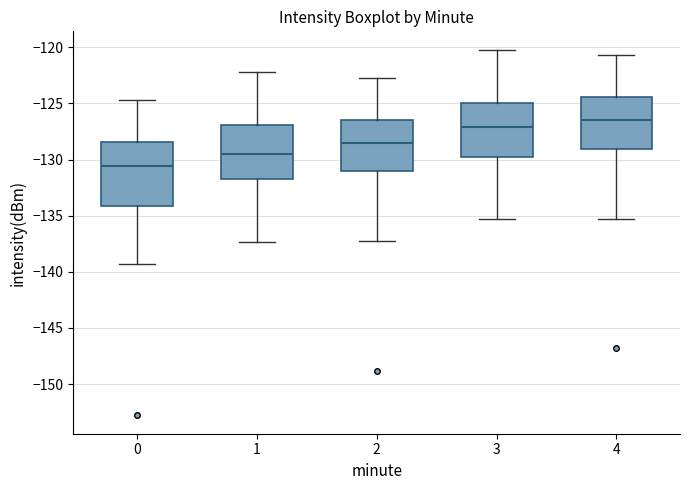

Comparing the boxes themselves (not the whiskers), which one is the tallest?

0